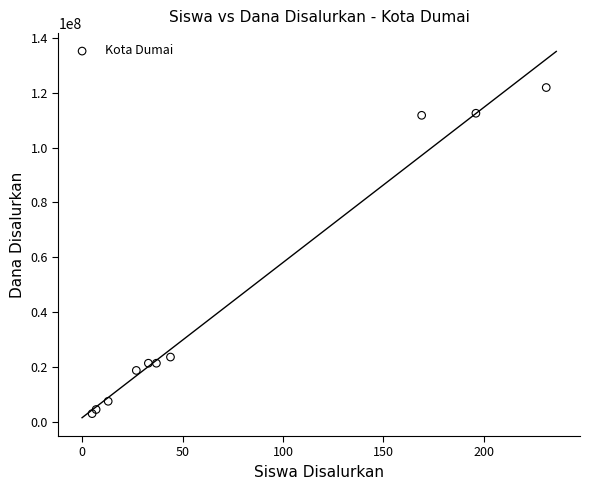

What is the range of X values (max minus min)?

226